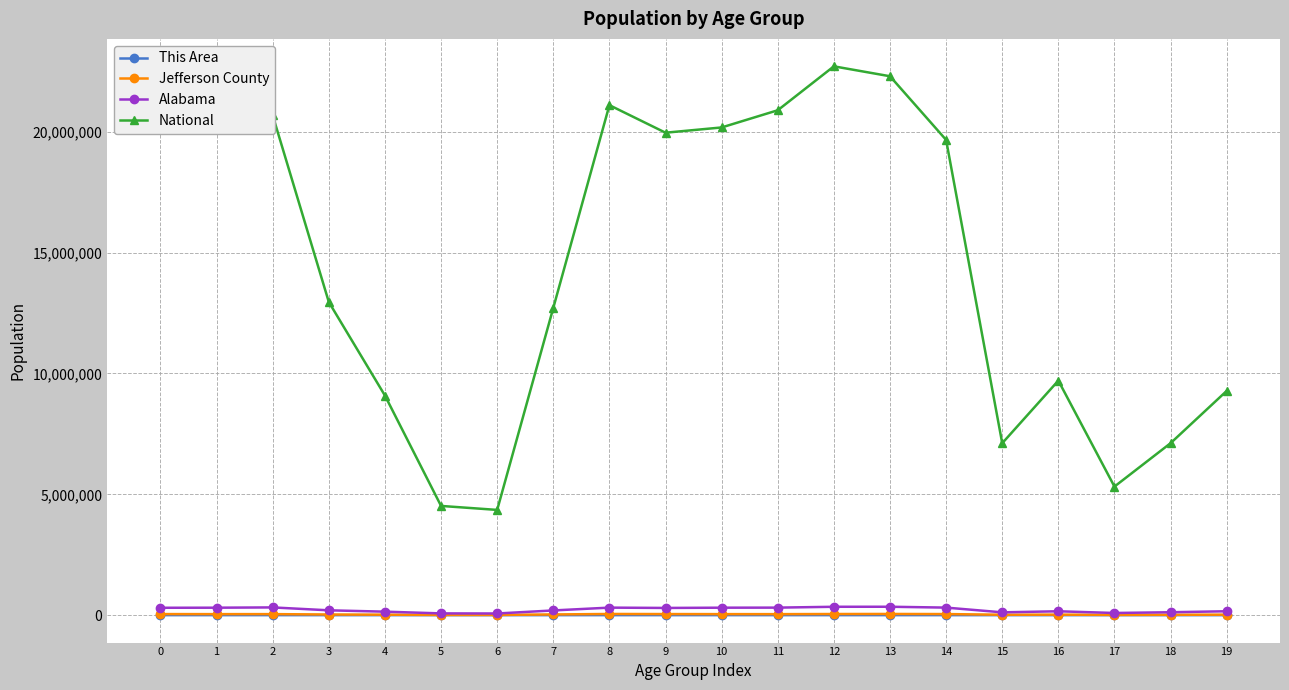

What is the average value of the Jefferson County series?

30815